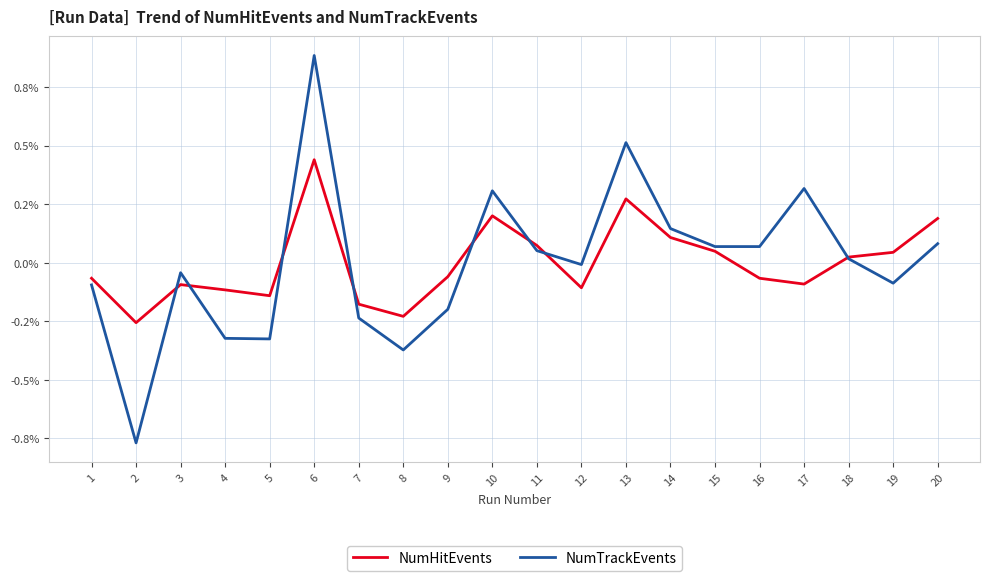

What is the approximate value of NumTrackEvents at 15?

0.1